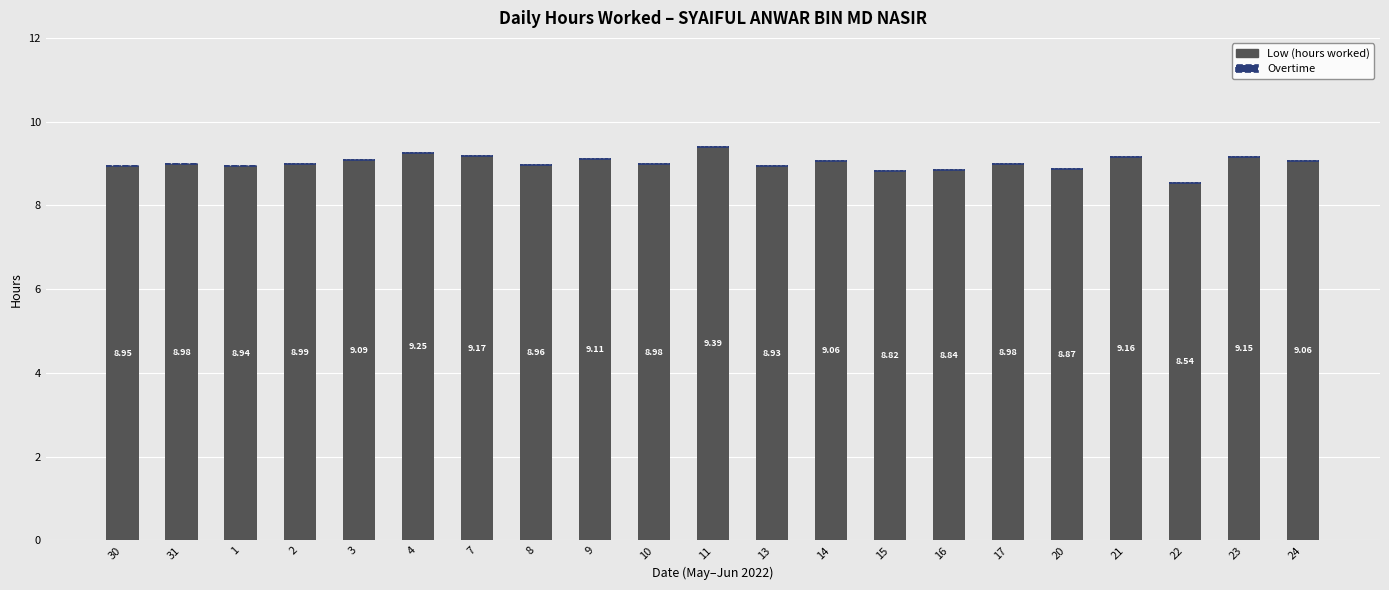

Between 13 and 31, which is larger?

31